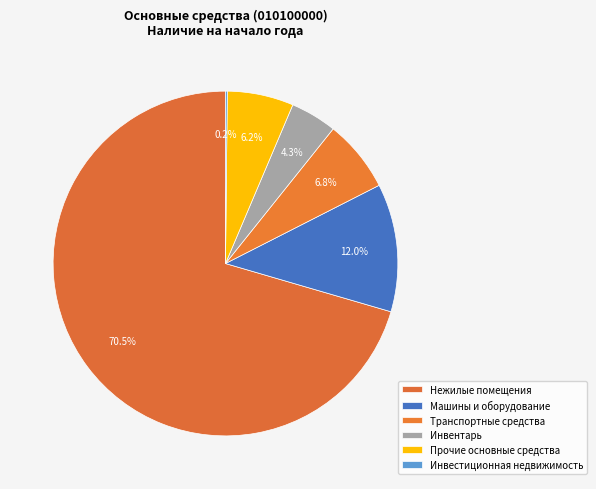

The Инвестиционная недвижимость slice represents 0% of the pie. True or false?

True